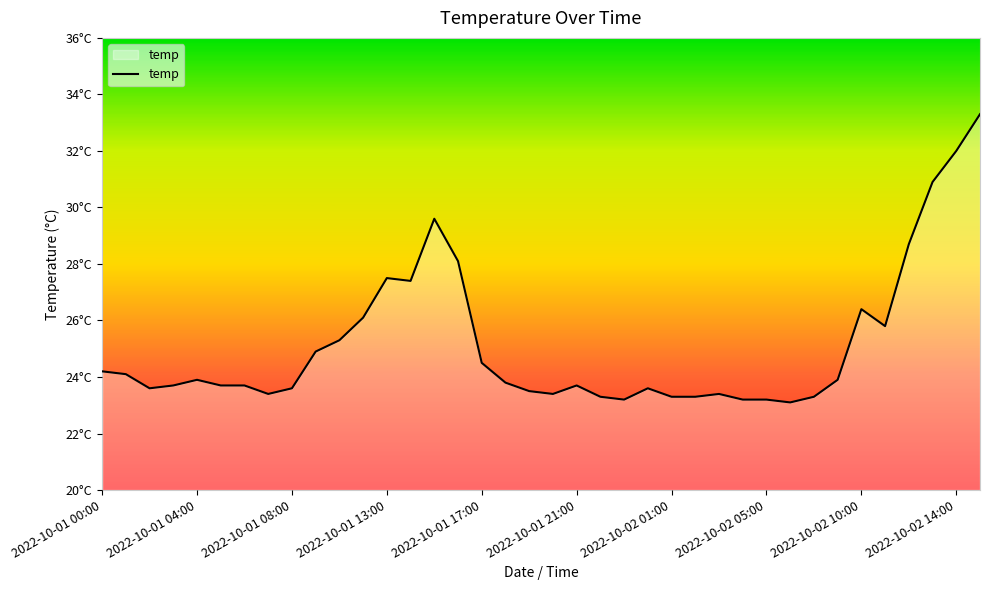

Does the chart display data point markers on the line(s)?

No